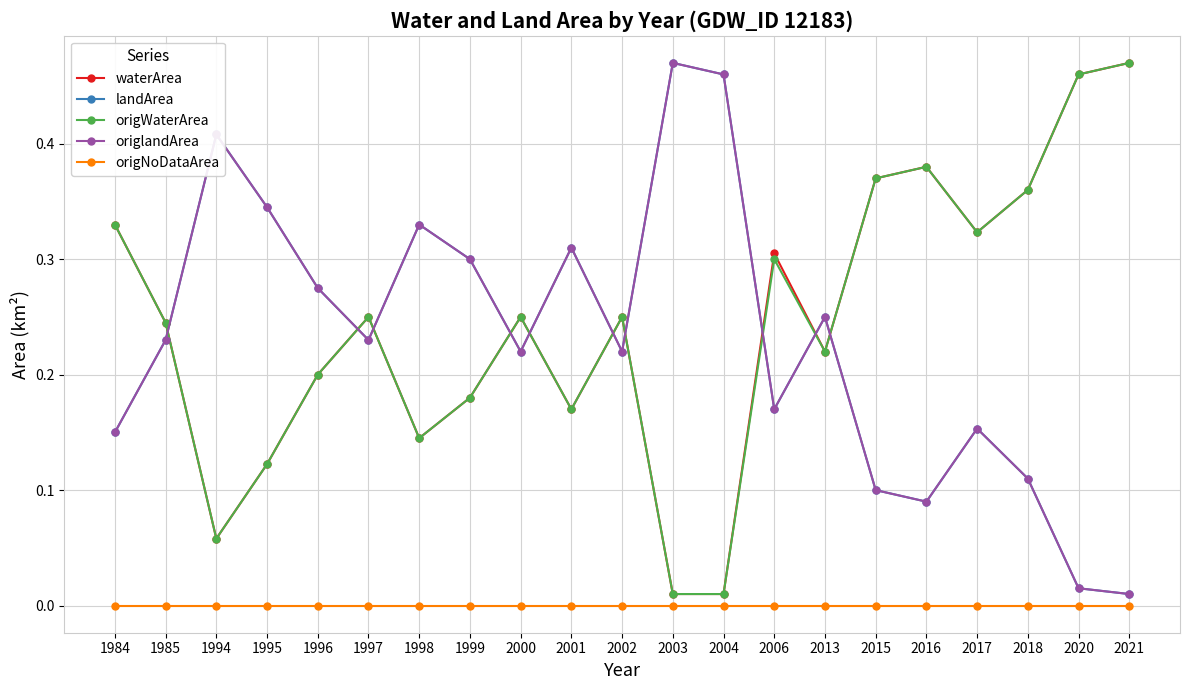

Is it true that waterArea equals 0.1 at 1997?

False